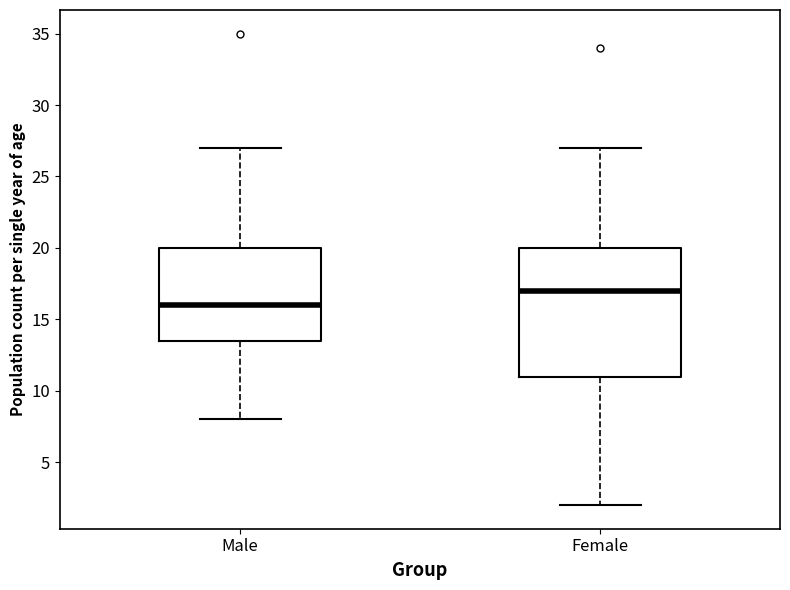

Which box is the tallest, from its lower edge to its upper edge?

Female